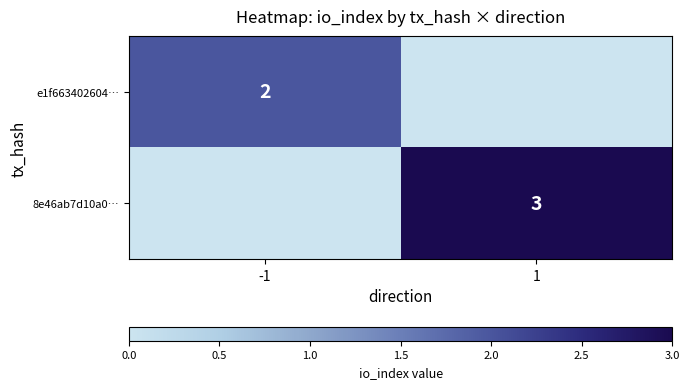

Is the value of 8e46ab7d10a0… at 1 greater than the value of e1f663402604… at -1?

Yes